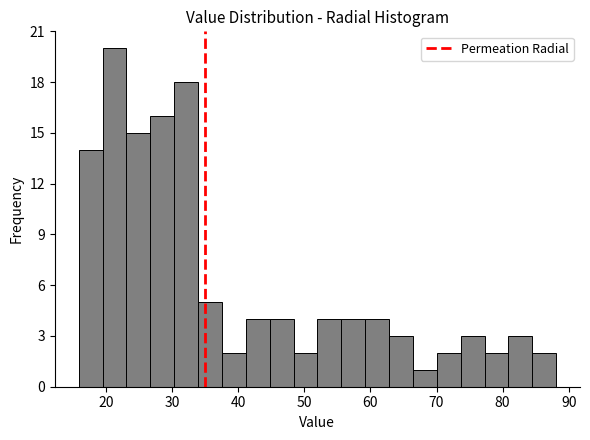

Around what value on the x-axis is the tallest bar? Give the approximate position of its centre, as read against the axis.

21